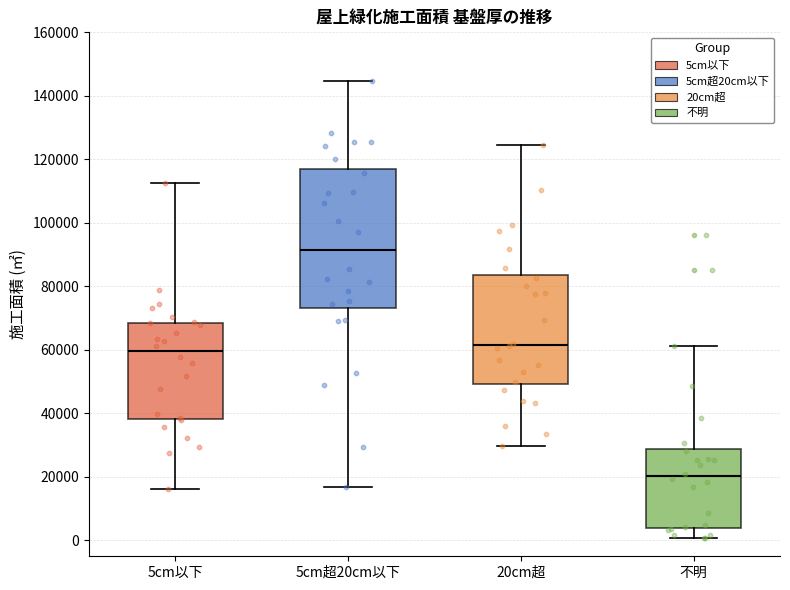

Comparing the boxes themselves (not the whiskers), which one is the tallest?

5cm超20cm以下